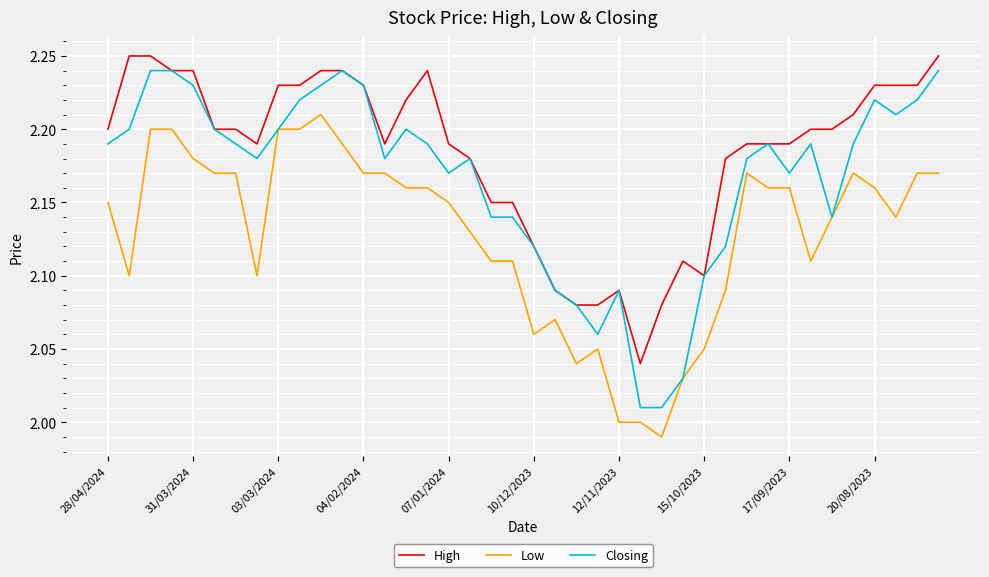

True or false: Low has more than 0 points higher than both neighbors.

True